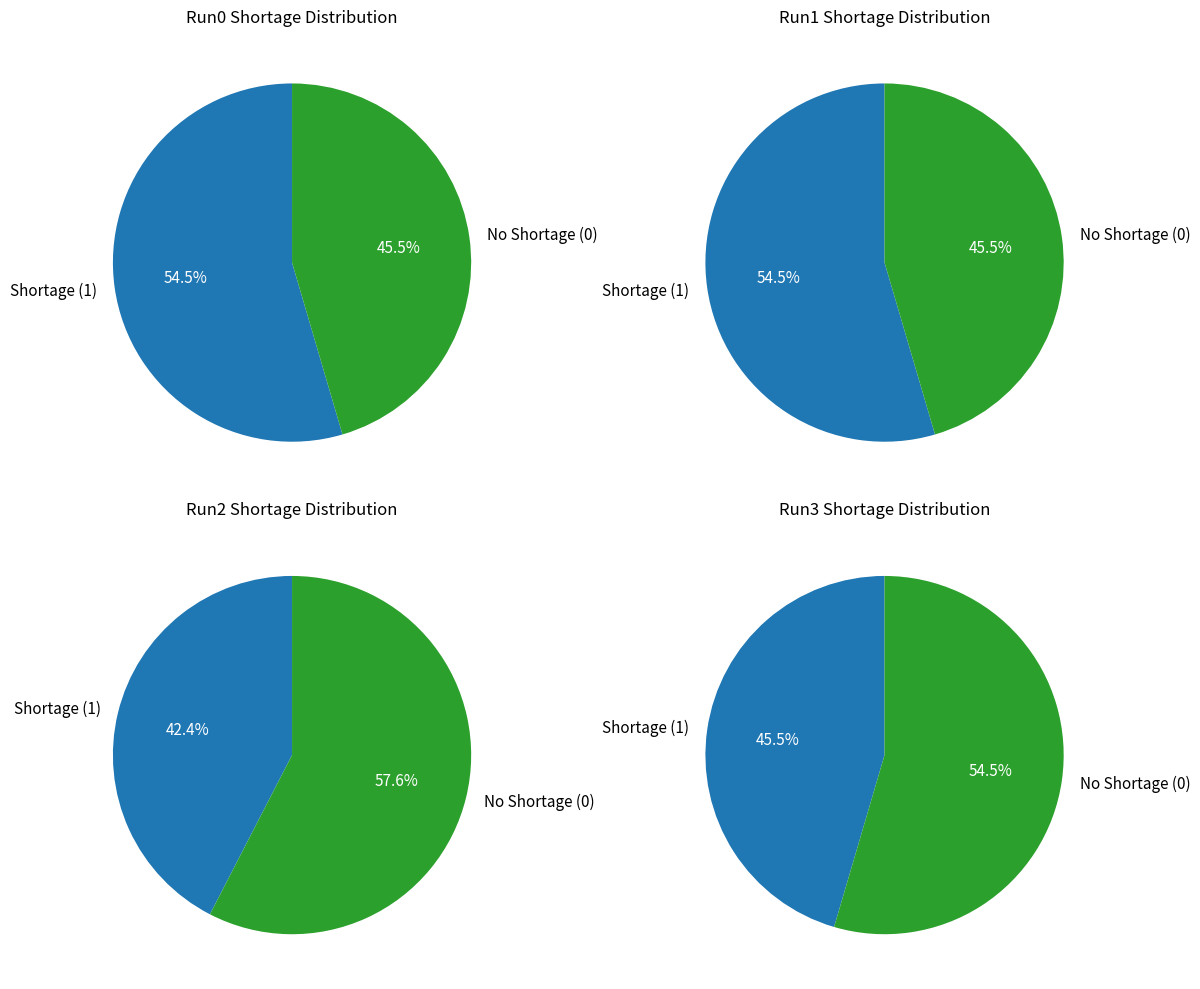

Is the sum of 2025 and 2037 greater than half?

No